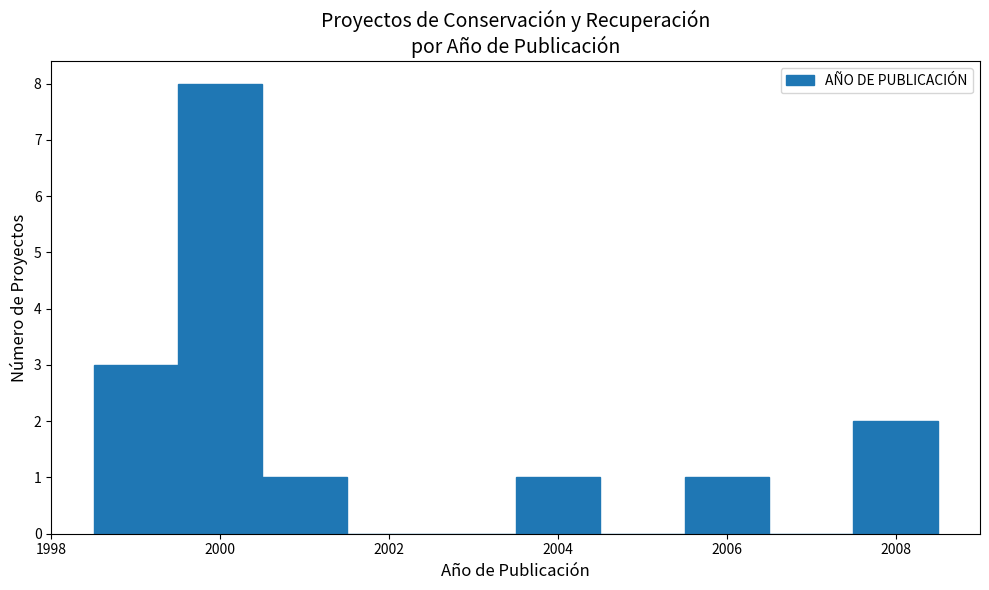

Reading left to right, list every bar in this chart as the range it spans on the x-axis followed by its height. Neither the bar edges nor the heights are printed on the chart, so give them approximately, as read against the axes.

1998.5 to 1999.5: 3
1999.5 to 2000.5: 8
2000.5 to 2001.5: 1
2001.5 to 2002.5: 0
2002.5 to 2003.5: 0
2003.5 to 2004.5: 1
2004.5 to 2005.5: 0
2005.5 to 2006.5: 1
2006.5 to 2007.5: 0
2007.5 to 2008.5: 2